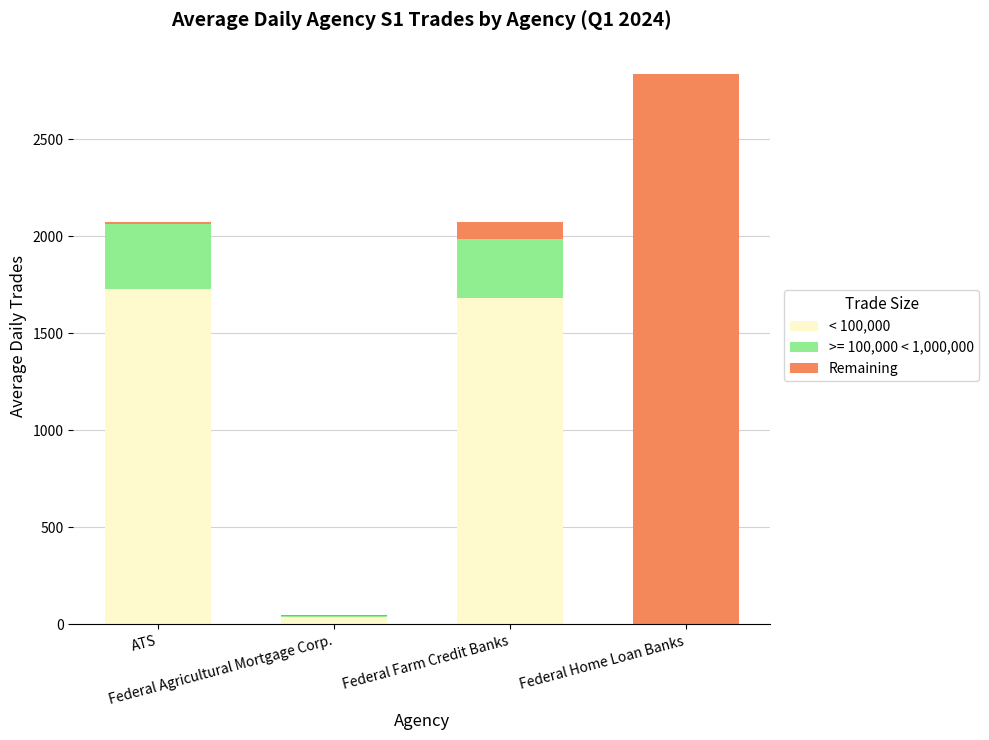

What is the maximum value for < 100,000?

1727.3